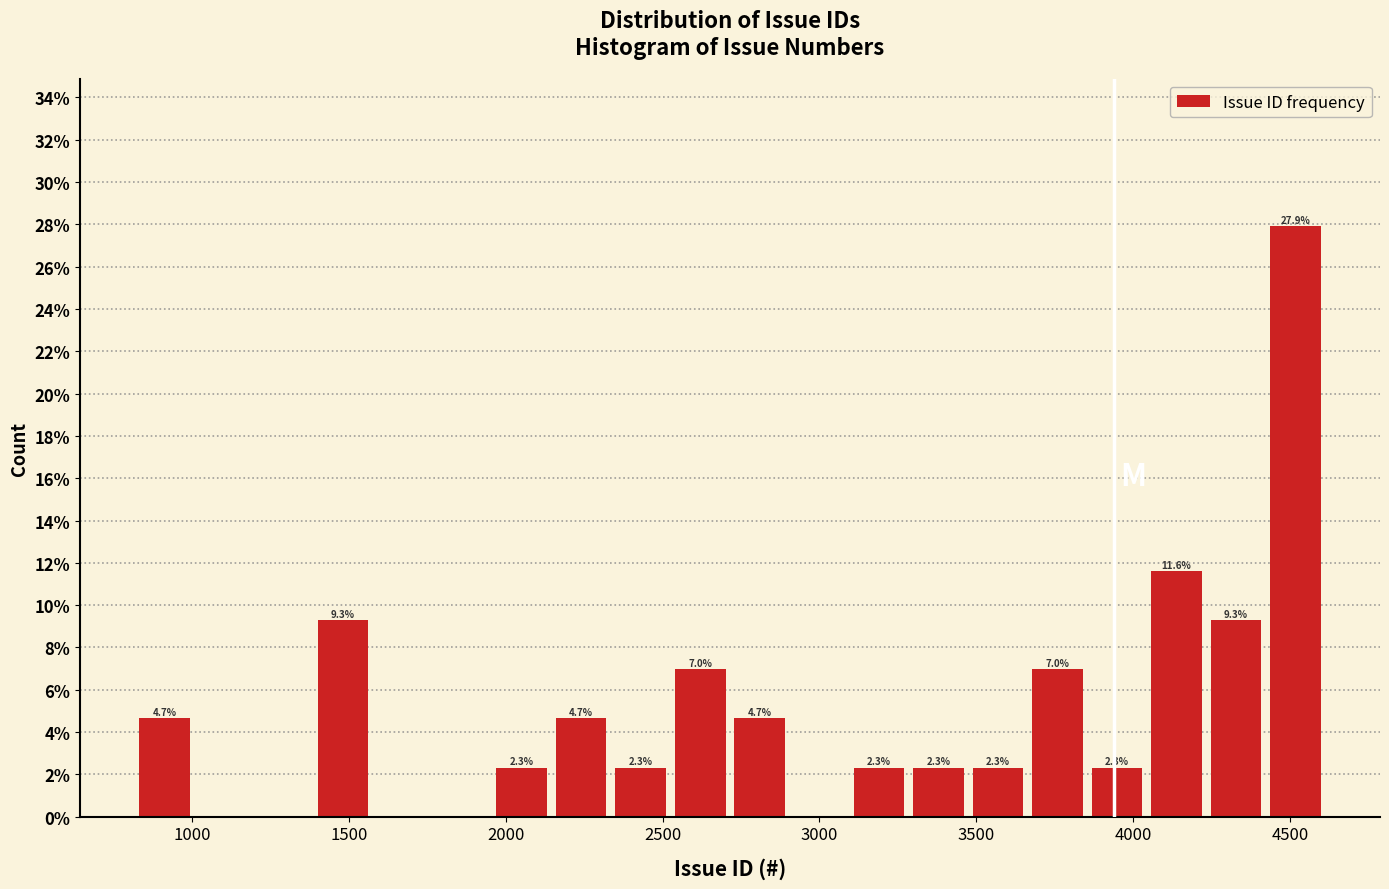

Read against the x-axis, roughly where is the centre of the tallest bar?

4500